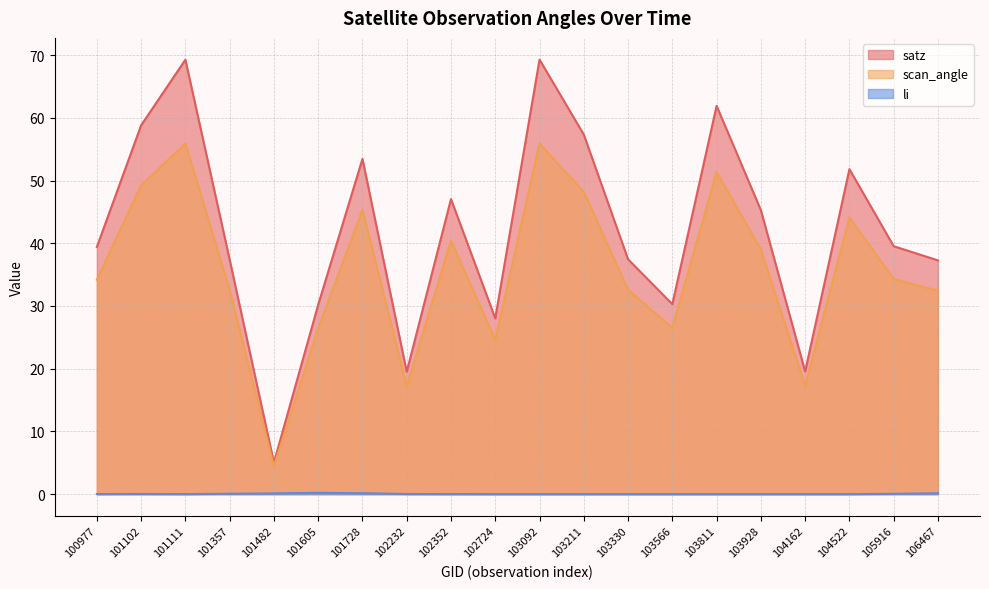

What is the difference between the satz values at 101728 and 103566?

23.2